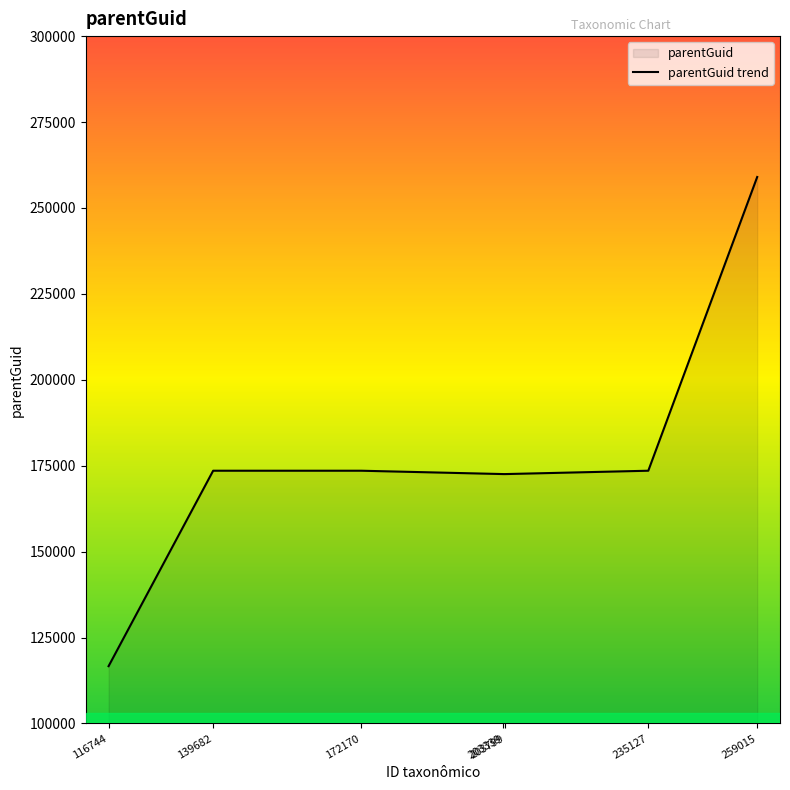

What is the sum of all values?

1241476